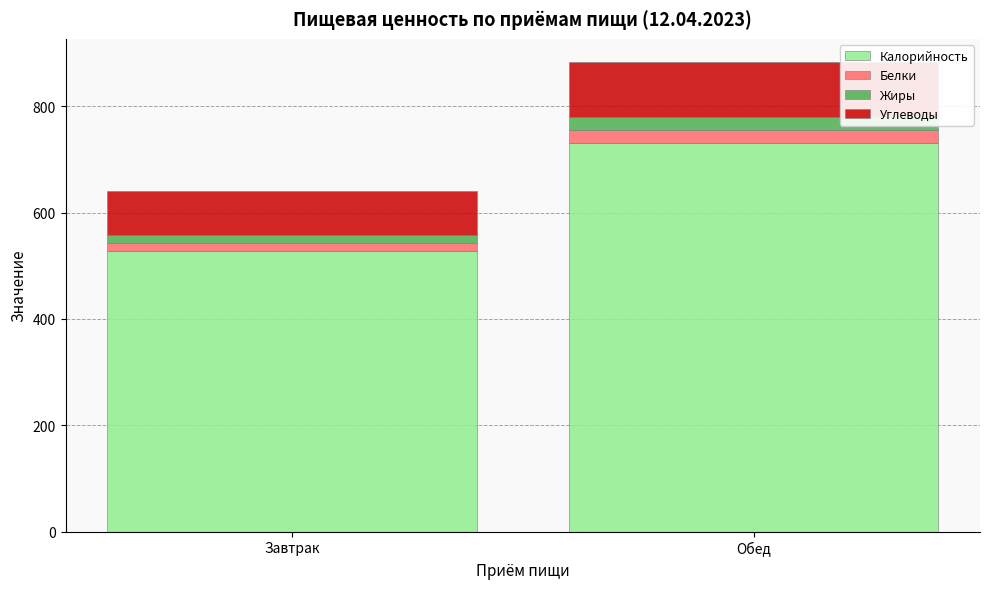

What is the value of the Калорийность bar at the 1st from the left?

527.9